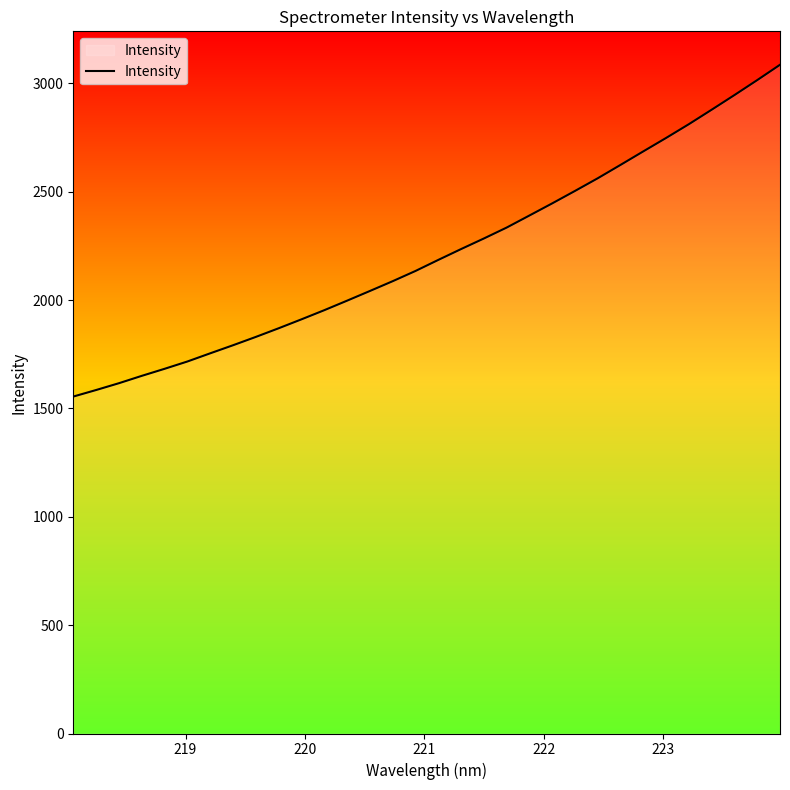

What is the smallest value displayed?

1554.7